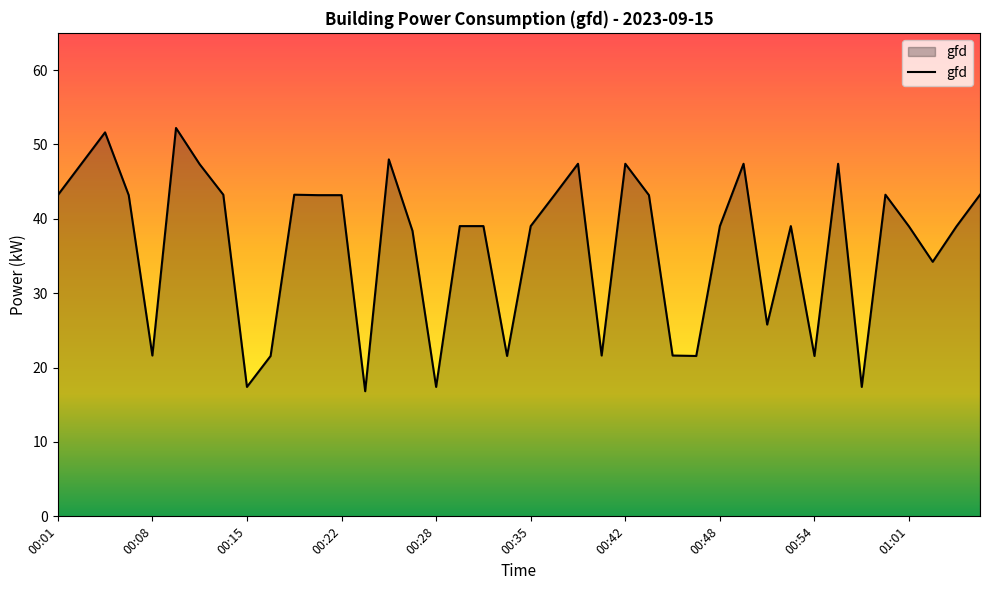

What is the difference between the maximum and minimum values?

35.4